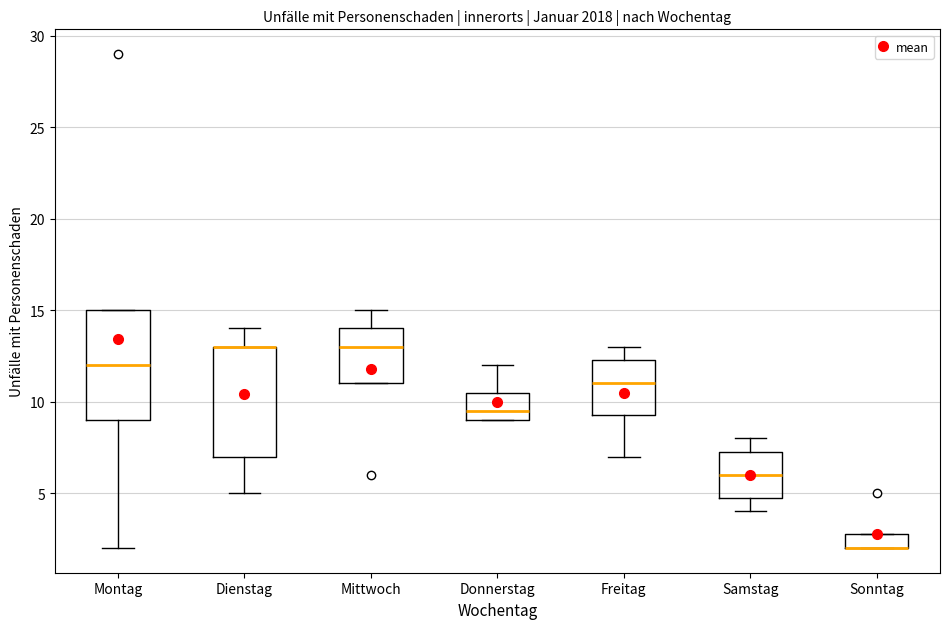

Reading left to right, transcribe this box plot: for each box, give where its median line is, the range the box spans, and where its two whiskers end, as read against the y-axis. The values are not printed on the chart, so give them approximately, as read against the axis.

Montag: median 12.0, box 9.0 to 15.0, whiskers 2.0 to 15.0
Dienstag: median 13.0 (drawn on the box's upper edge), box 7.0 to 13.0, whiskers 5.0 to 14.0
Mittwoch: median 13.0, box 11.0 to 14.0, whiskers 11.0 to 15.0
Donnerstag: median 9.5, box 9.0 to 10.5, whiskers 9.0 to 12.0
Freitag: median 11.0, box 9.5 to 12.5, whiskers 7.0 to 13.0
Samstag: median 6.0, box 5.0 to 7.5, whiskers 4.0 to 8.0
Sonntag: median 2.0 (drawn on the box's lower edge), box 2.0 to 3.0, whiskers 2.0 to 3.0